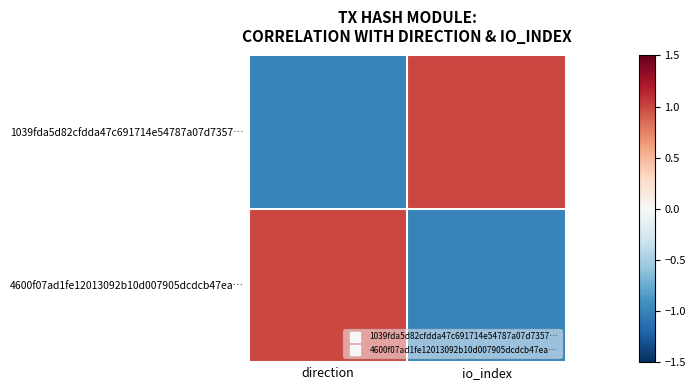

Between io_index and direction, which is larger?

io_index